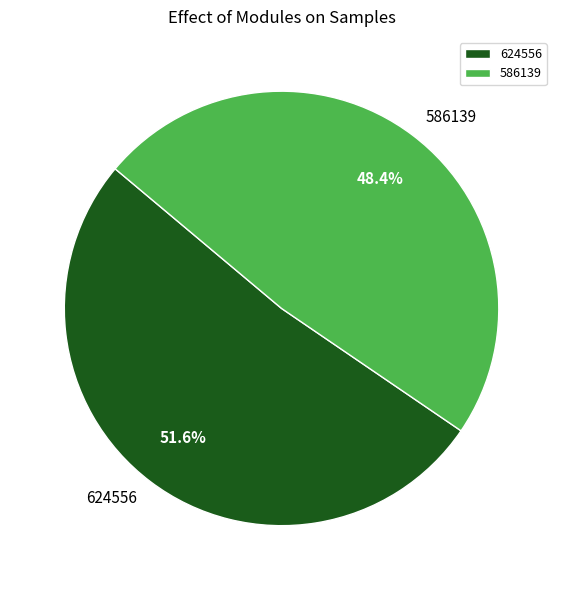

How many slices are in this pie chart?

2